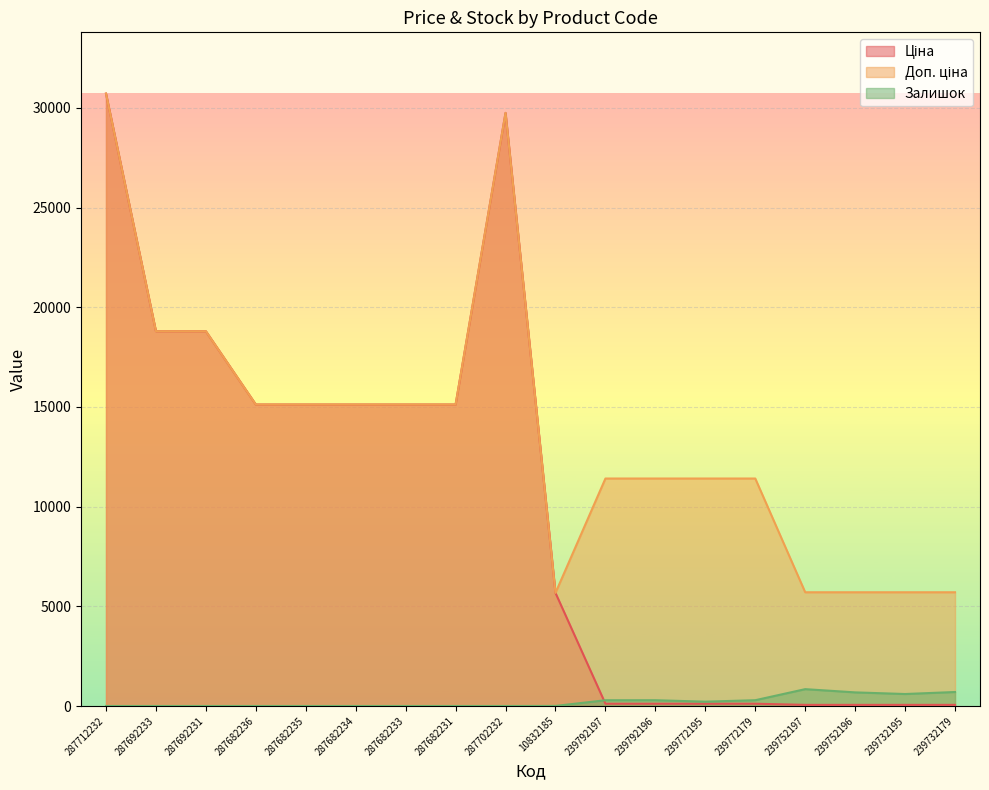

What is the sum of the Залишок values at 287682233 and 239792197?

289.0